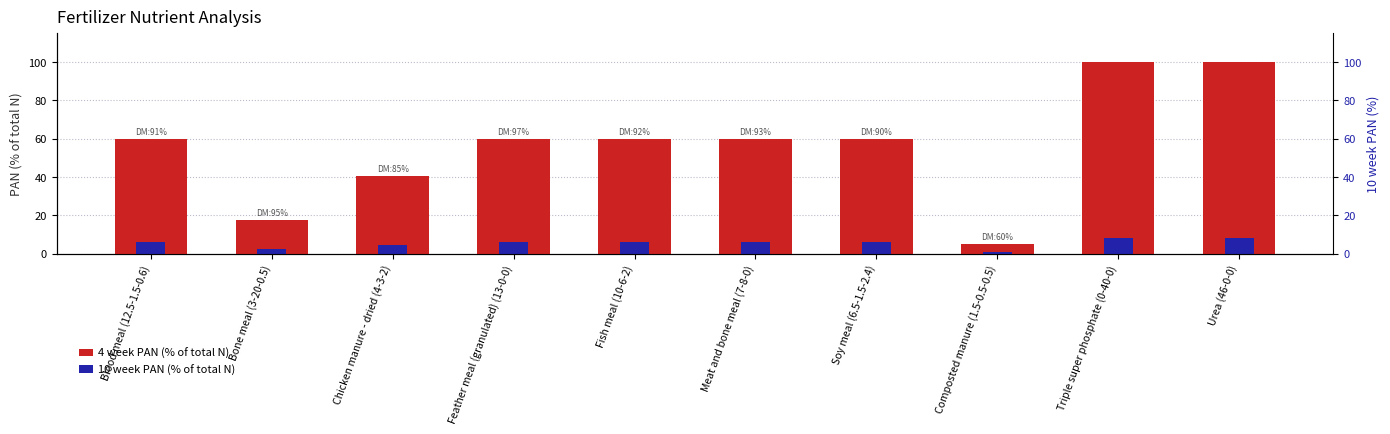

Does the chart contain any negative values?

No